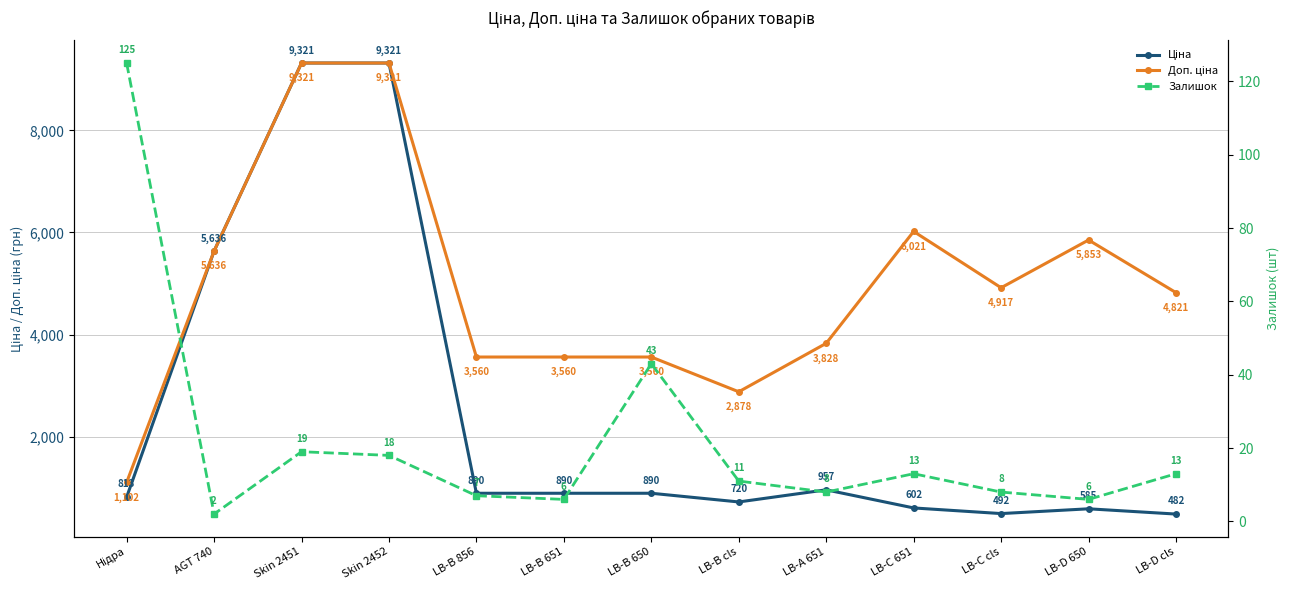

What is the total value across all series at LB-C cls?

5417.1